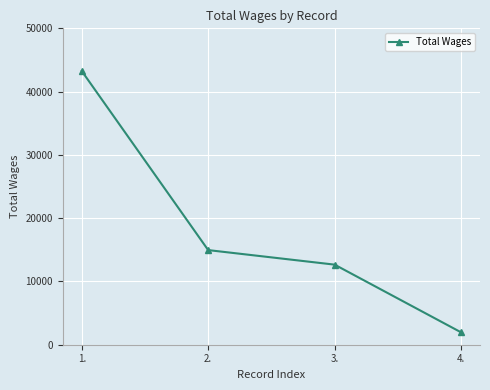

What is the ratio of the value at 1. to the value at 2.?

2.9